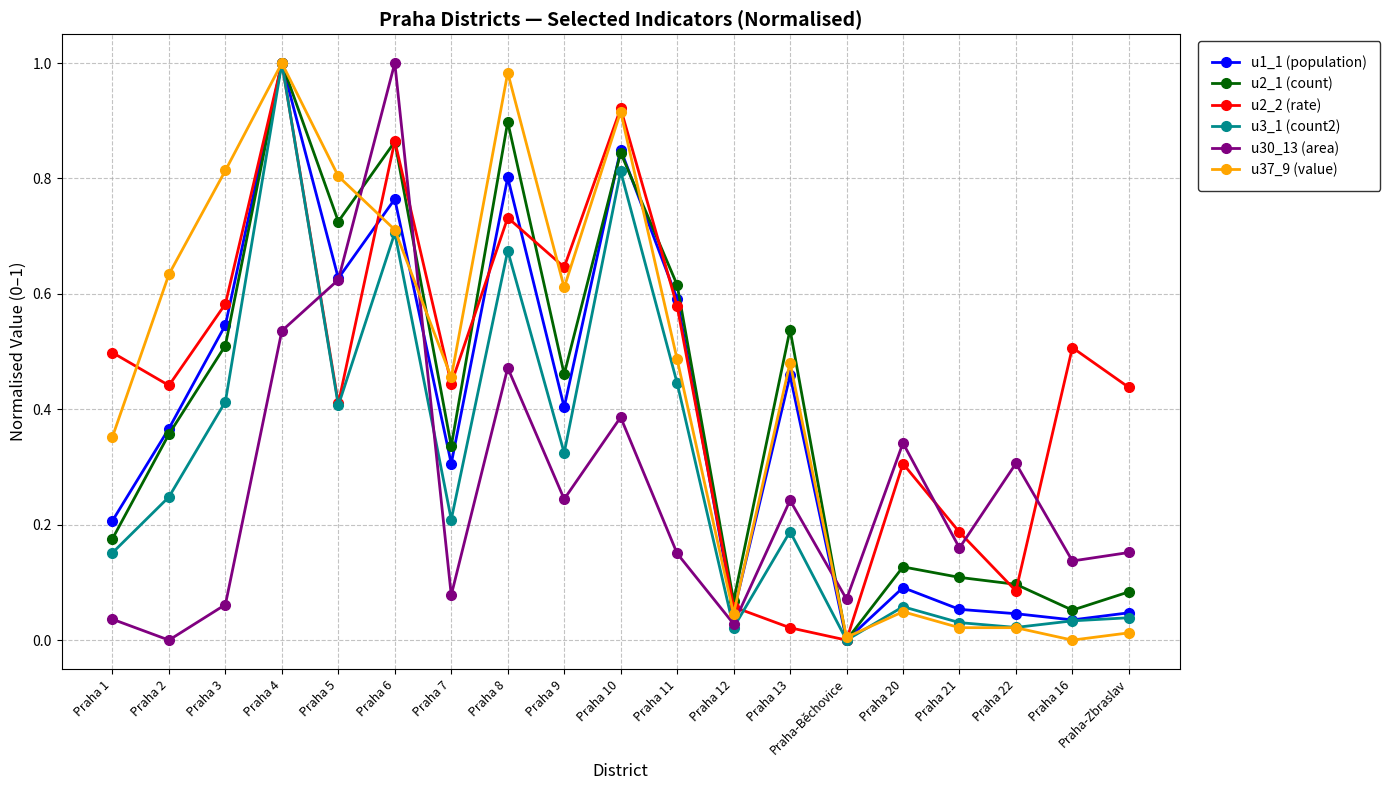

Which category has the highest value in the u30_13 (area) series?

Praha 6